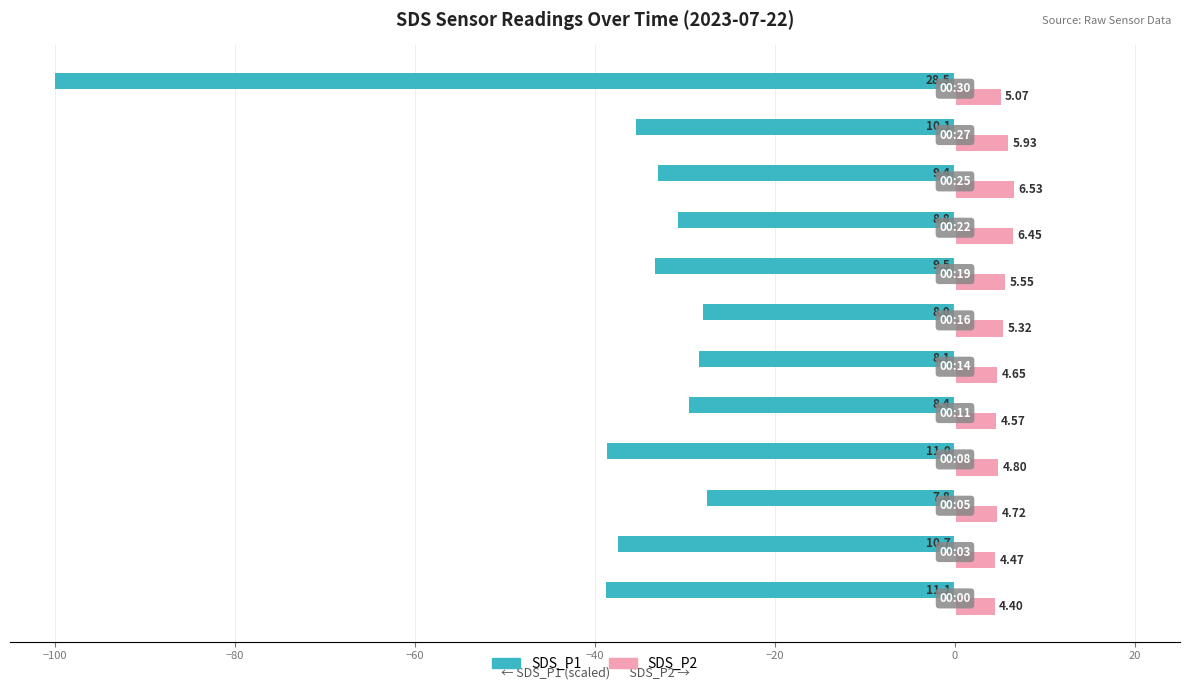

What is the difference between the maximum and minimum values in the SDS_P2 series?

2.1